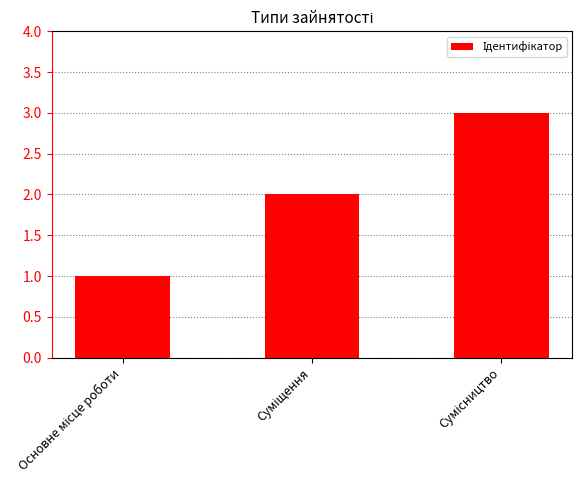

What is the sum of all values?

6